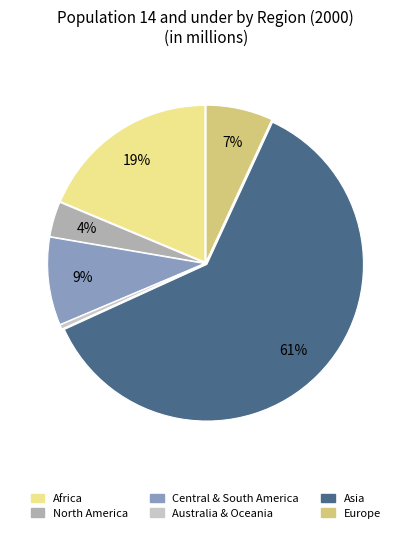

Is Europe the majority of the pie?

No